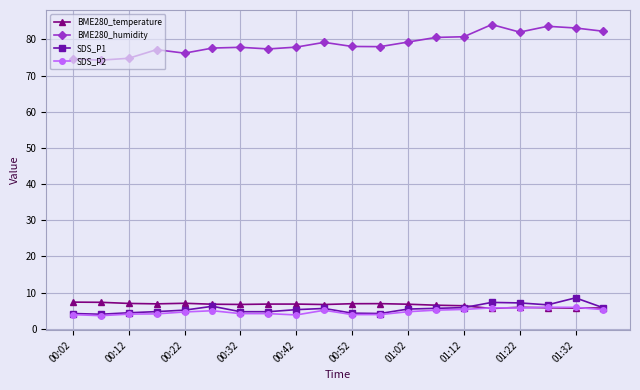

What is the value of the SDS_P2 point at the 9th from the left?

3.8